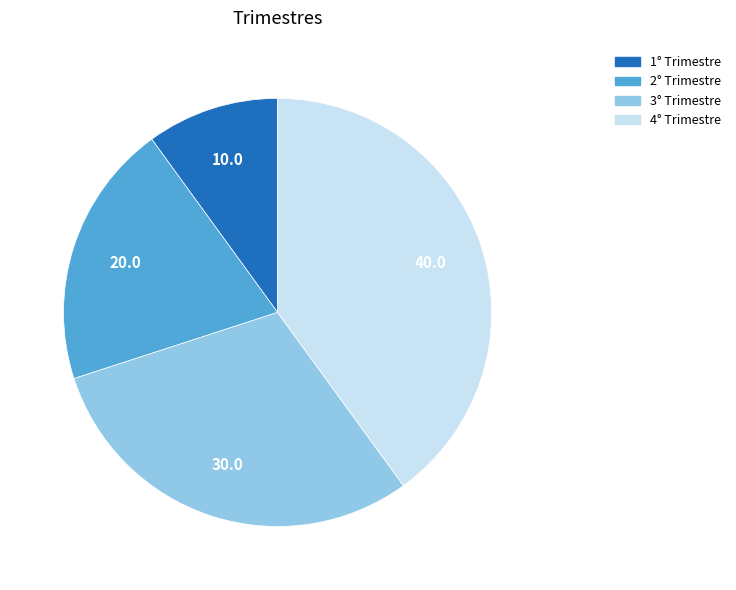

Does any single category account for the majority?

No